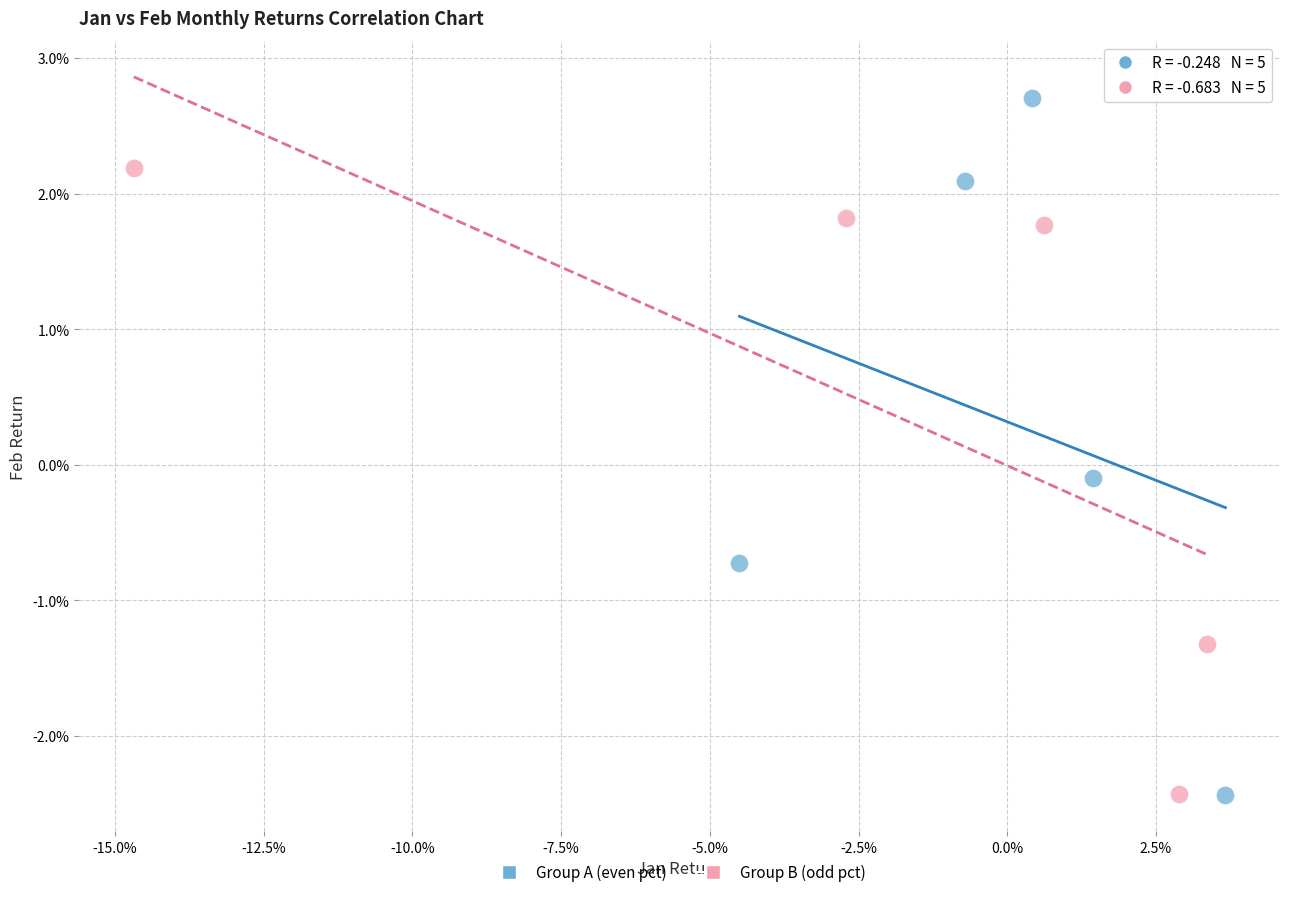

What are all the series names shown in the legend?

Group A (even pct), Group B (odd pct)